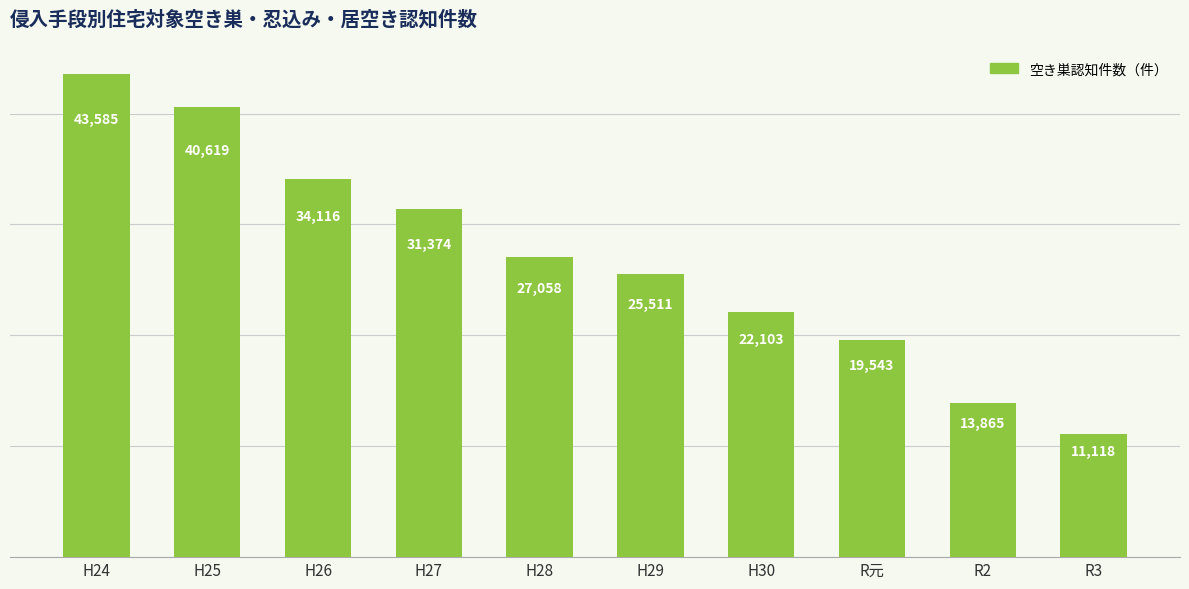

What is the ratio of the value at R元 to the value at H26?

0.6